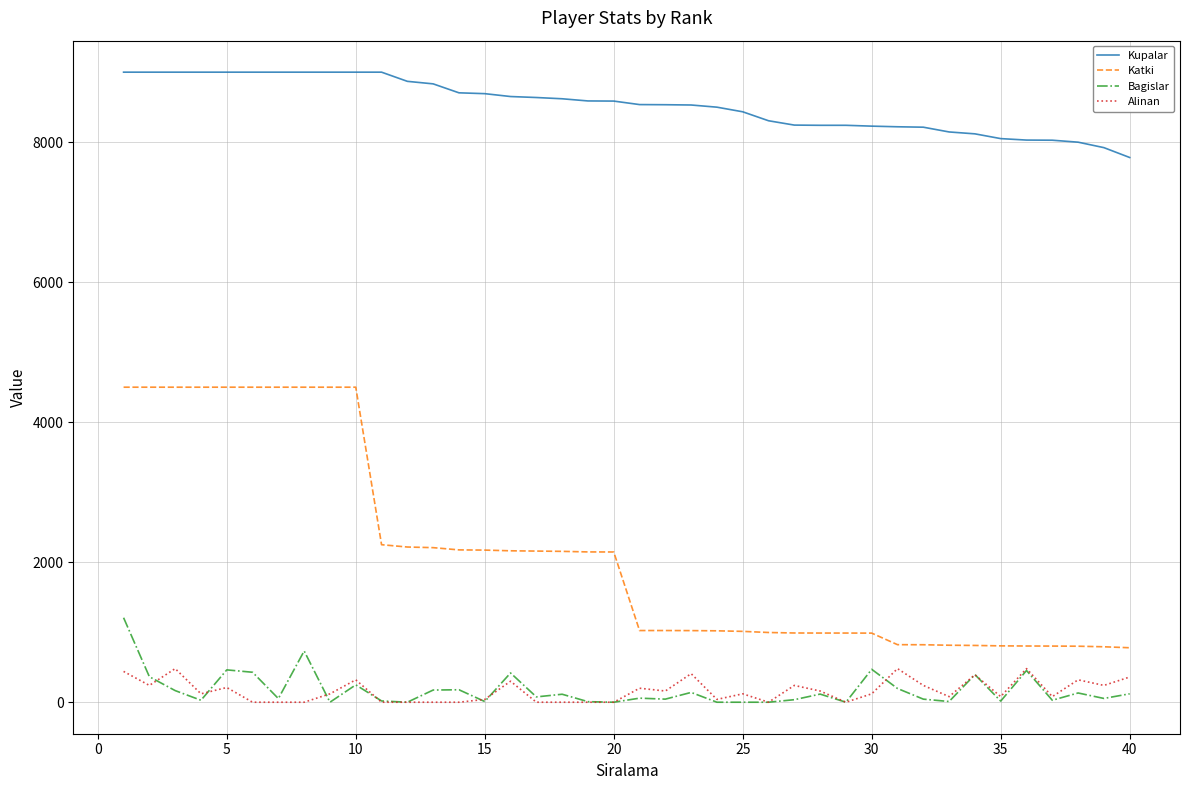

Count the number of data series in this chart.

4